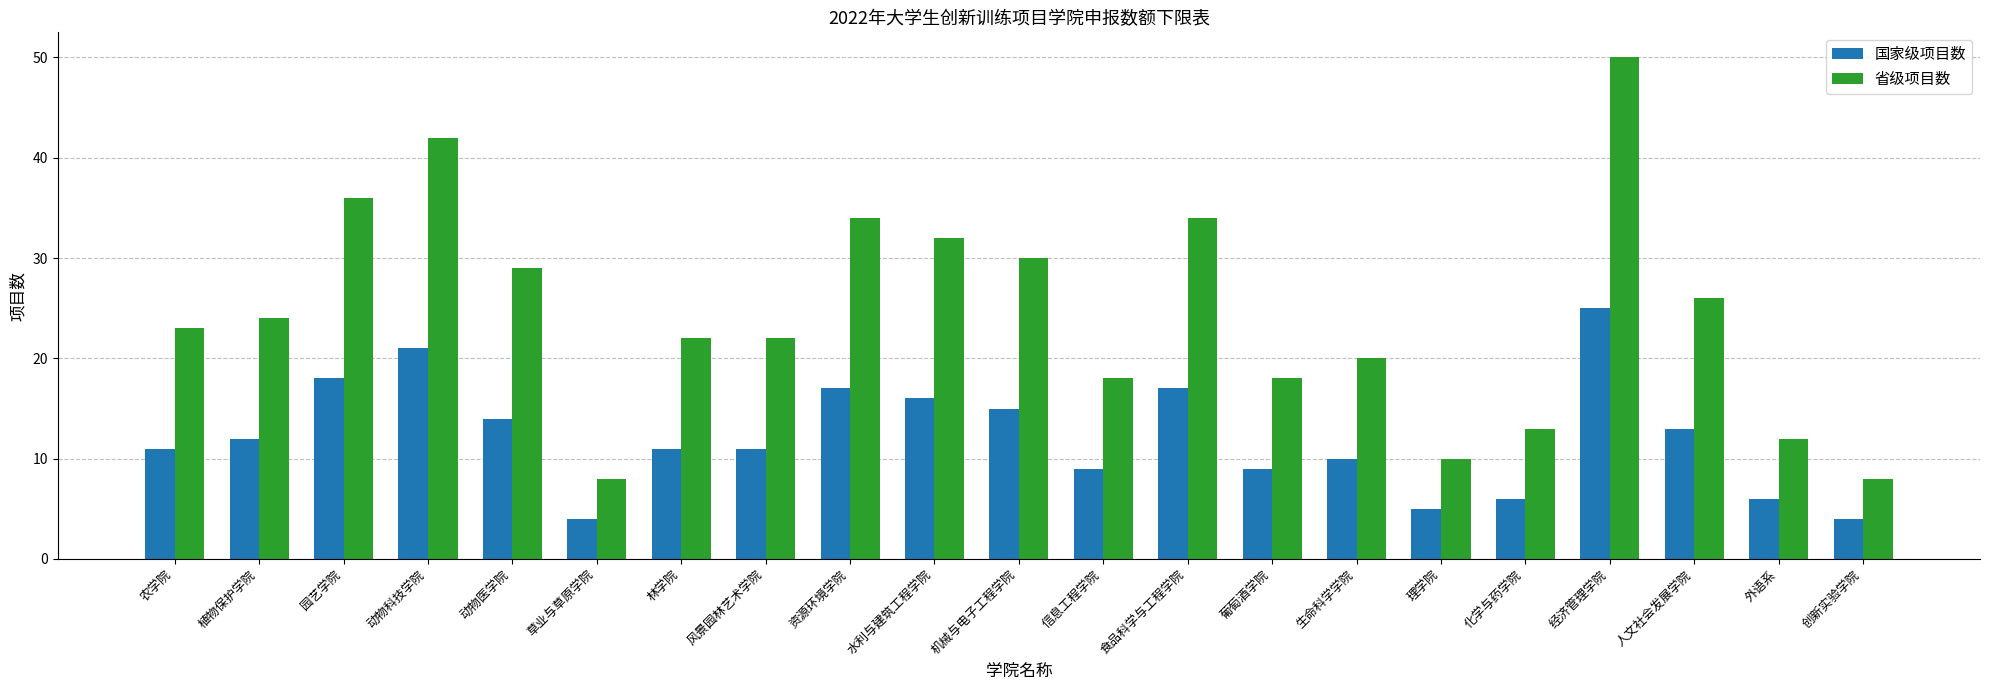

Between 草业与草原学院 and 化学与药学院, which series saw the biggest shift?

省级项目数